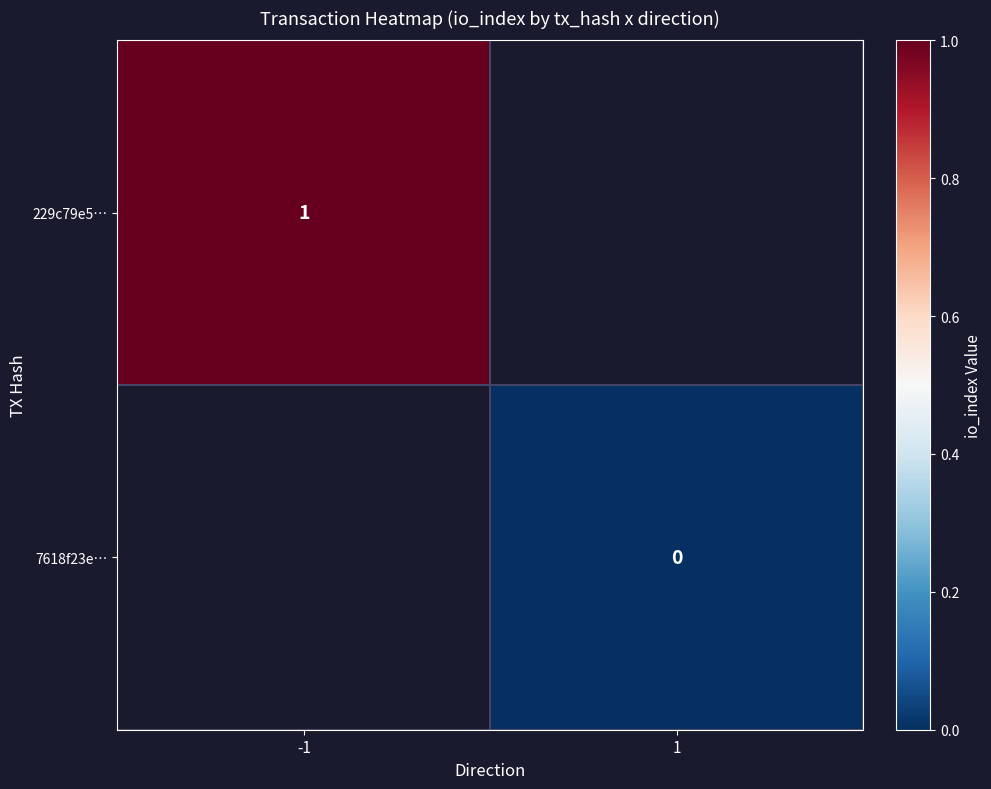

Between -1 and 1, which is larger?

1